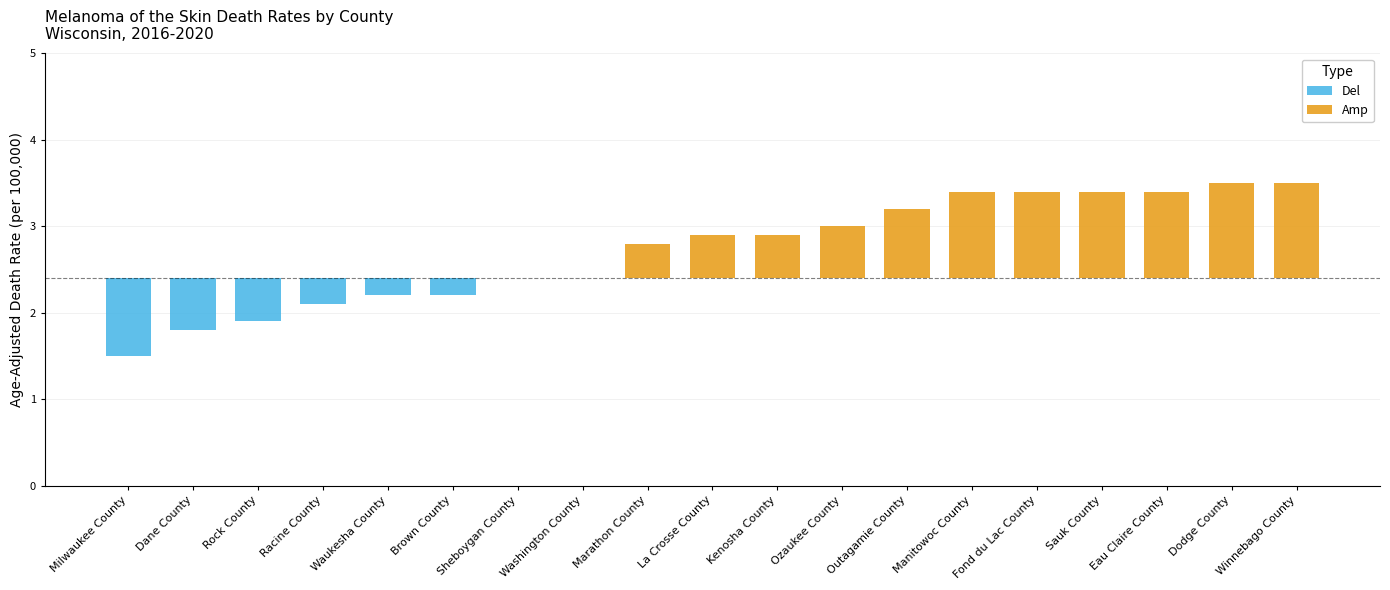

What is the average value?

2.7